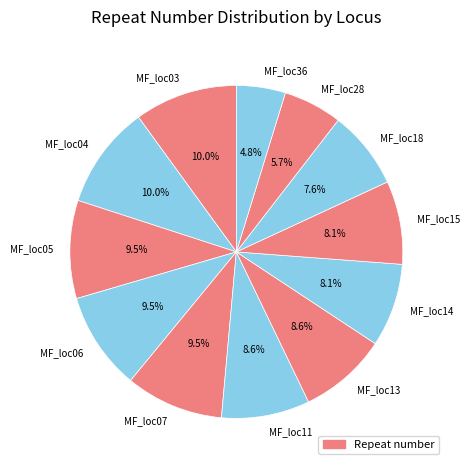

What percentage is the MF_loc03 slice, to the nearest percent?

10%